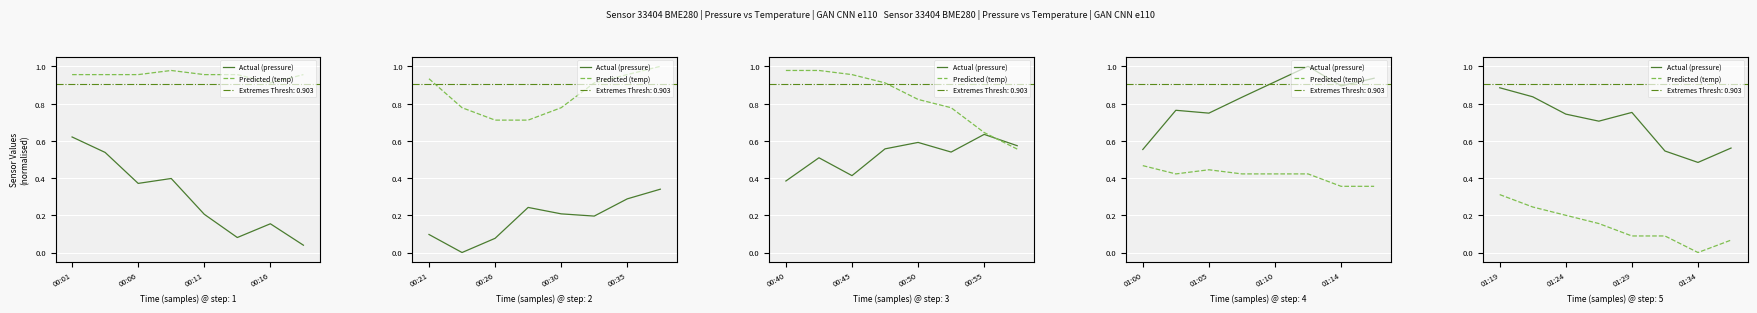

True or false: Predicted (temp) has a value of 0.1 at 01:29.

True